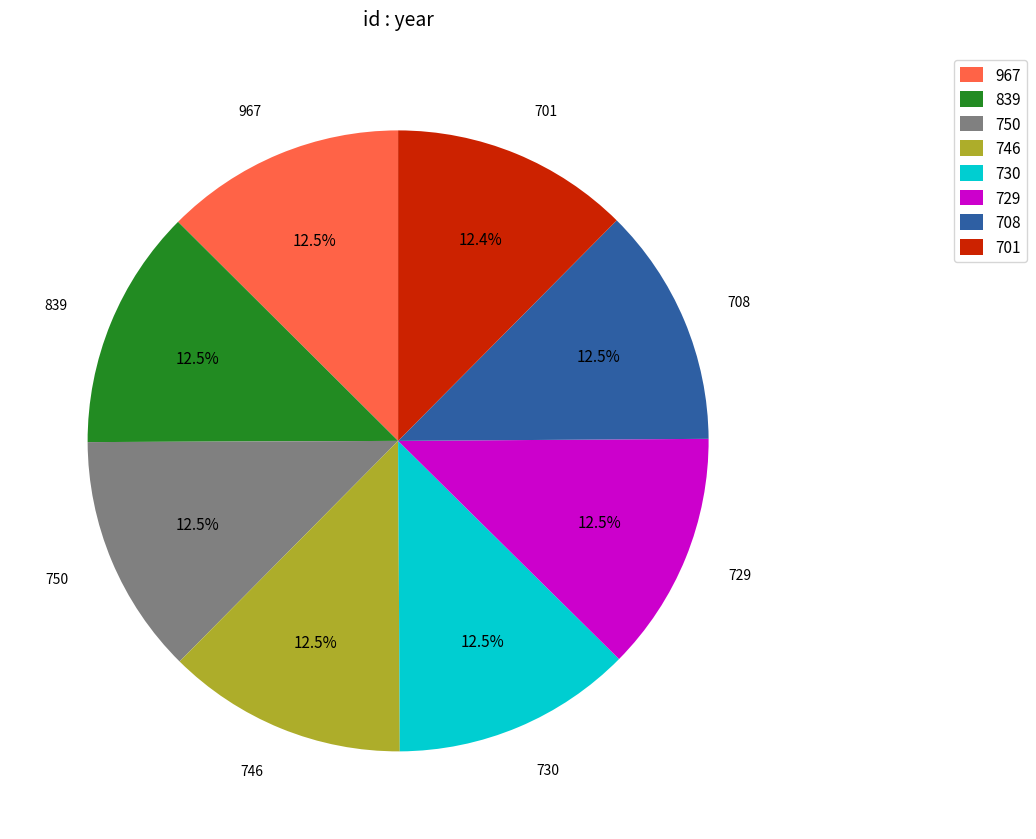

What percentage is NOT represented by 730?

87.5%